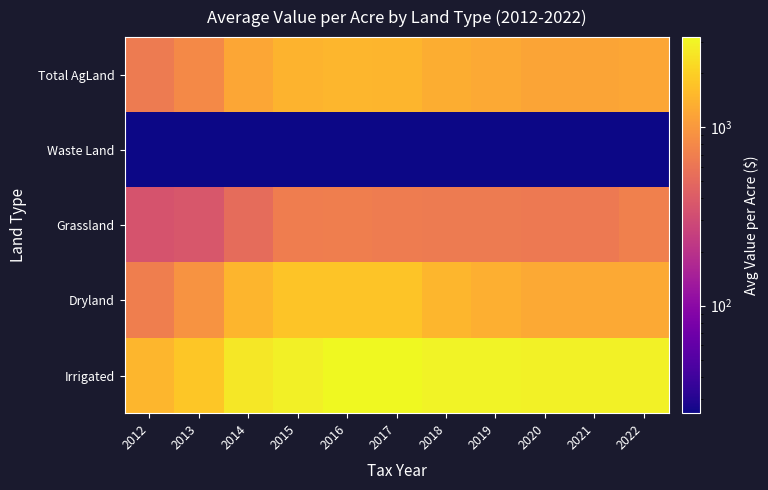

List the series in order of their peak value, highest first.

Irrigated, Dryland, Total AgLand, Grassland, Waste Land